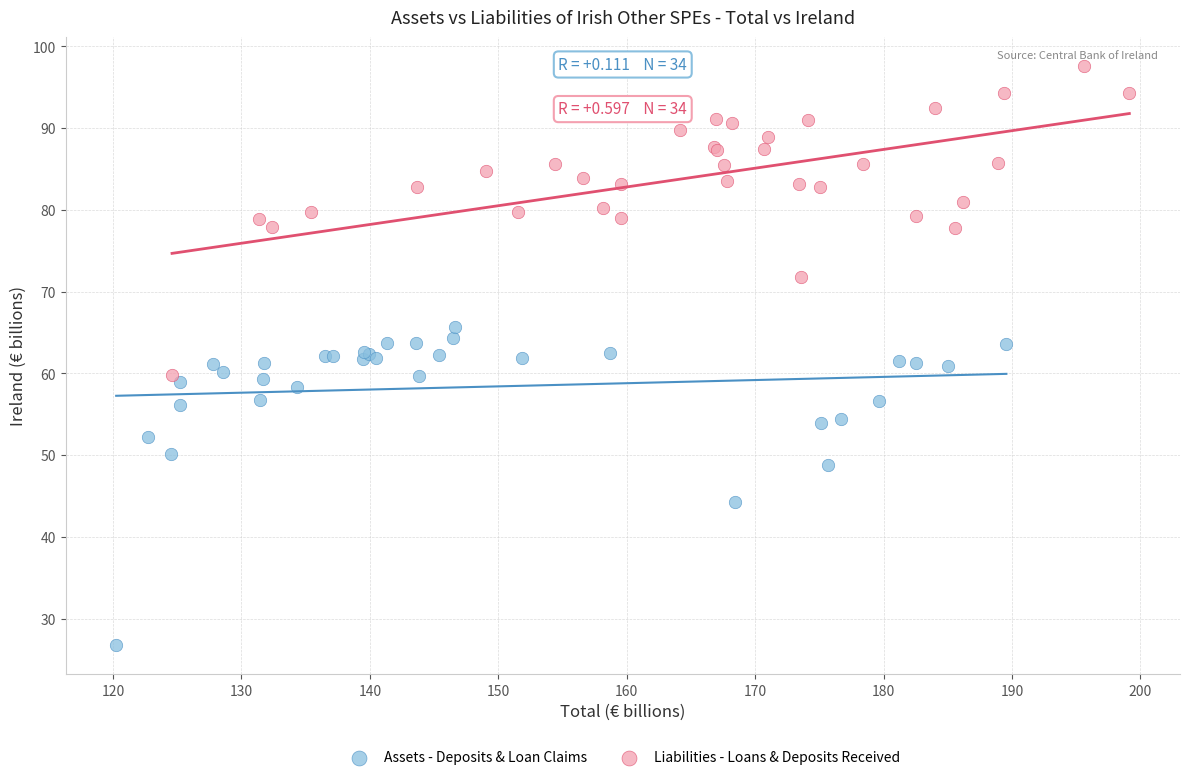

Which series reaches the minimum Y coordinate?

Assets - Deposits & Loan Claims